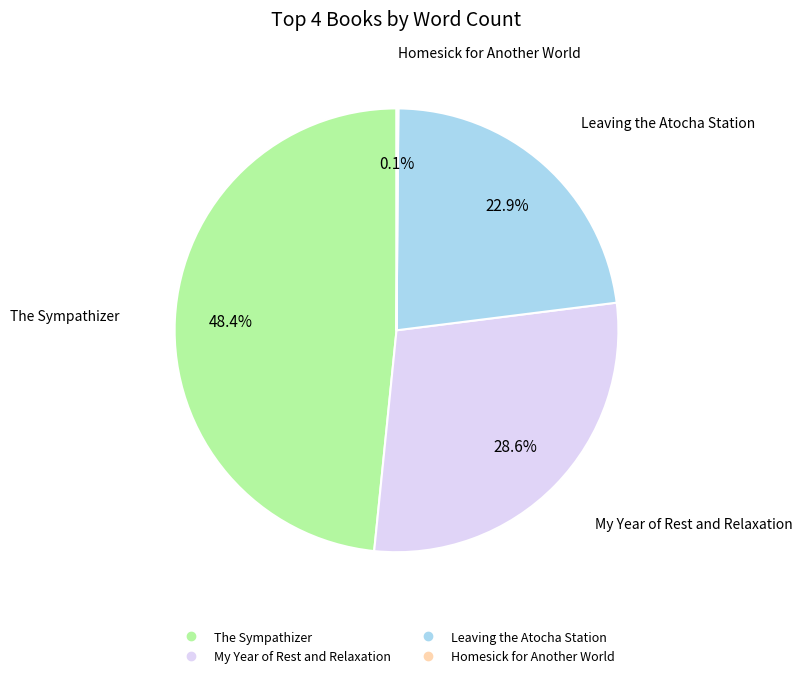

To the nearest percent, what is the average slice percentage?

25%